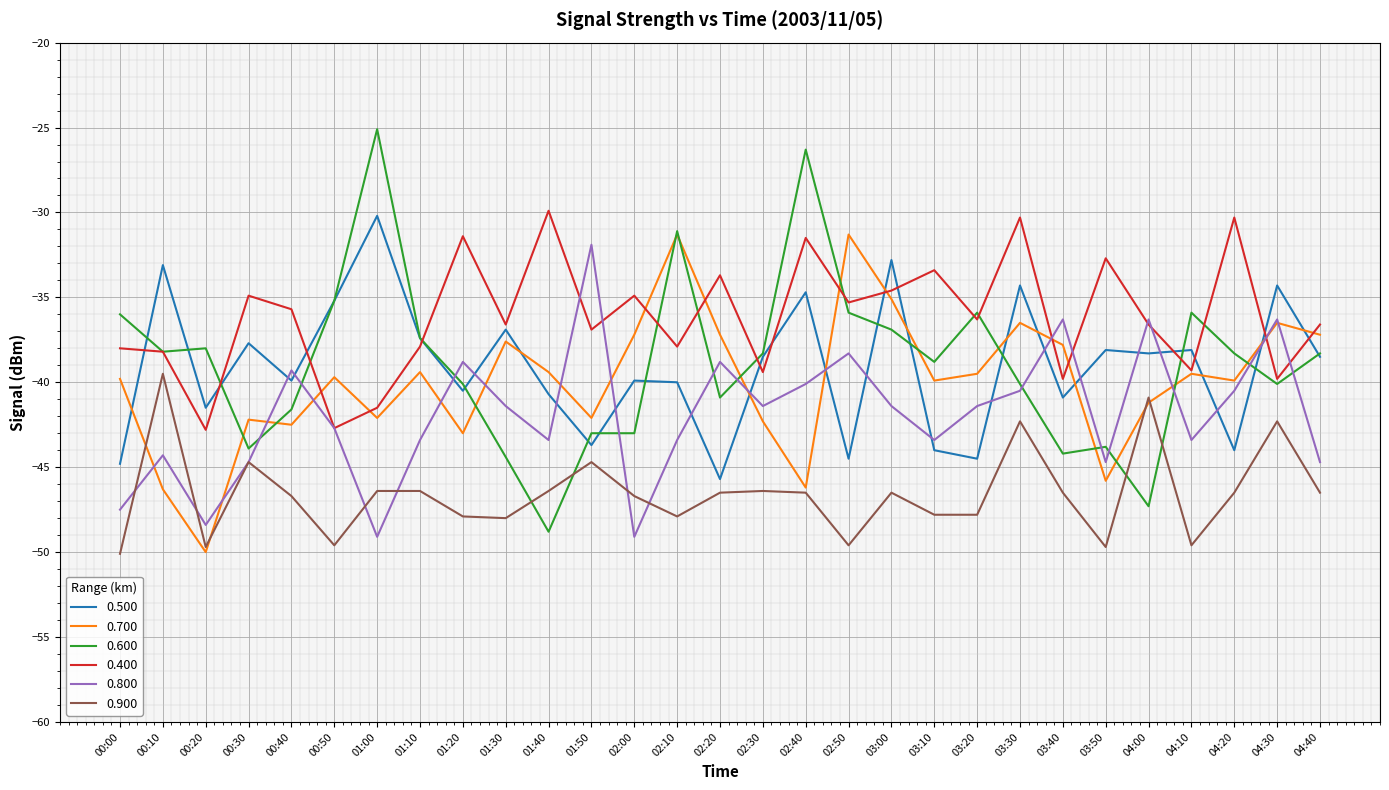

How many lines are shown in the chart?

6